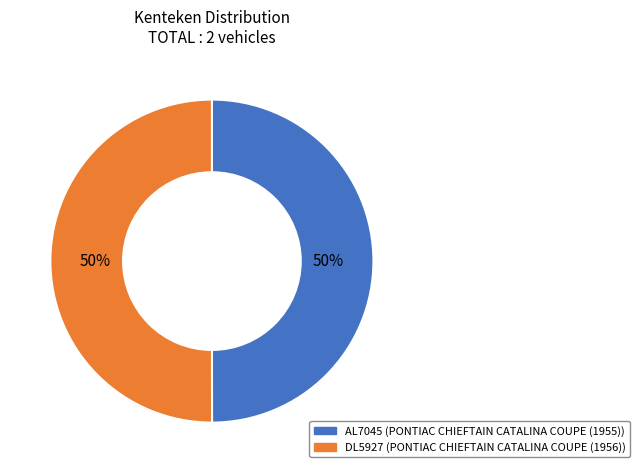

True or false: AL7045 accounts for 50% of the total.

True